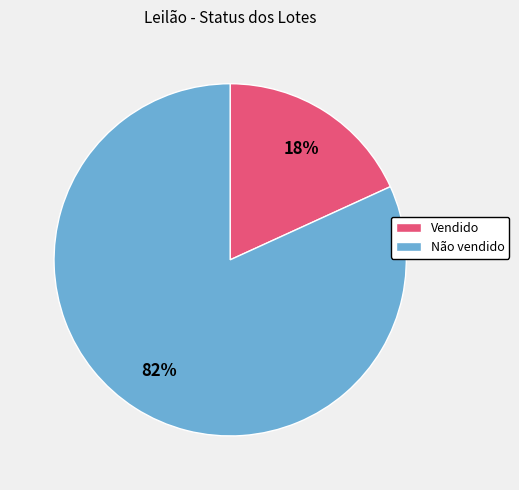

The Vendido slice represents 18% of the pie. True or false?

True